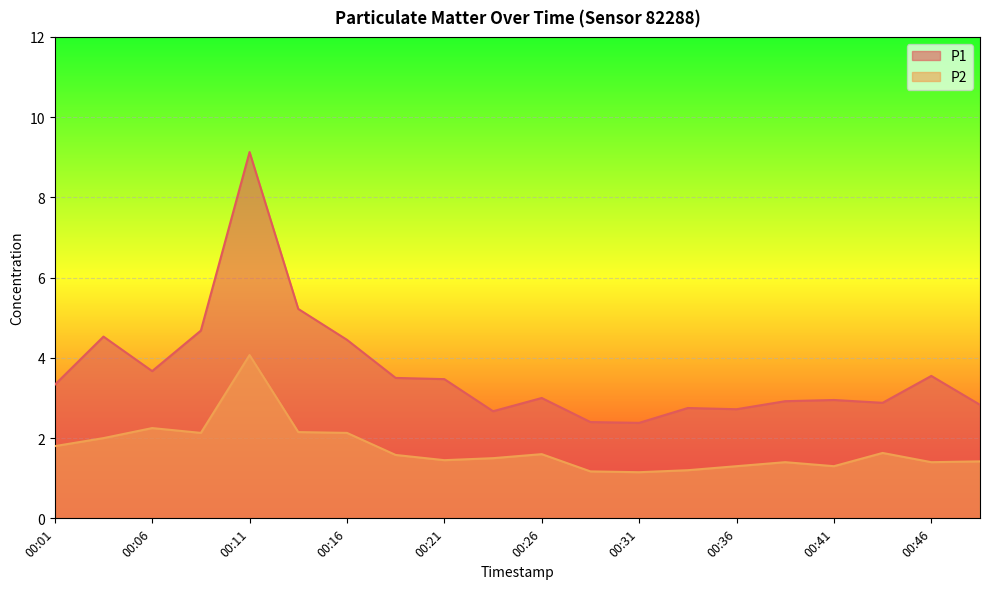

The value of P1 at 00:48 is 4.1. True or false?

False